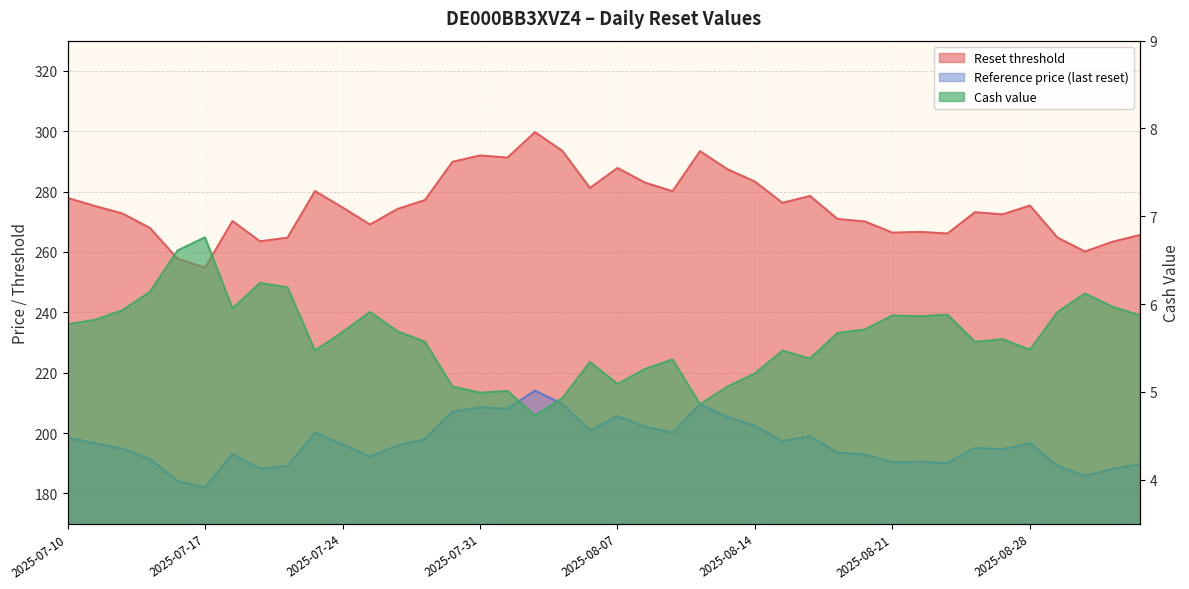

List the labels in order of Cash value value, smallest first.

2025-08-04, 2025-08-12, 2025-08-05, 2025-07-31, 2025-08-01, 2025-07-30, 2025-08-13, 2025-08-07, 2025-08-14, 2025-08-08, 2025-08-06, 2025-08-11, 2025-08-18, 2025-07-23, 2025-08-15, 2025-08-28, 2025-07-29, 2025-08-26, 2025-08-27, 2025-08-19, 2025-07-24, 2025-07-28, 2025-08-20, 2025-07-10, 2025-07-11, 2025-08-22, 2025-08-21, 2025-09-04, 2025-08-25, 2025-07-25, 2025-08-29, 2025-07-14, 2025-07-18, 2025-09-03, 2025-09-02, 2025-07-15, 2025-07-22, 2025-07-21, 2025-07-16, 2025-07-17